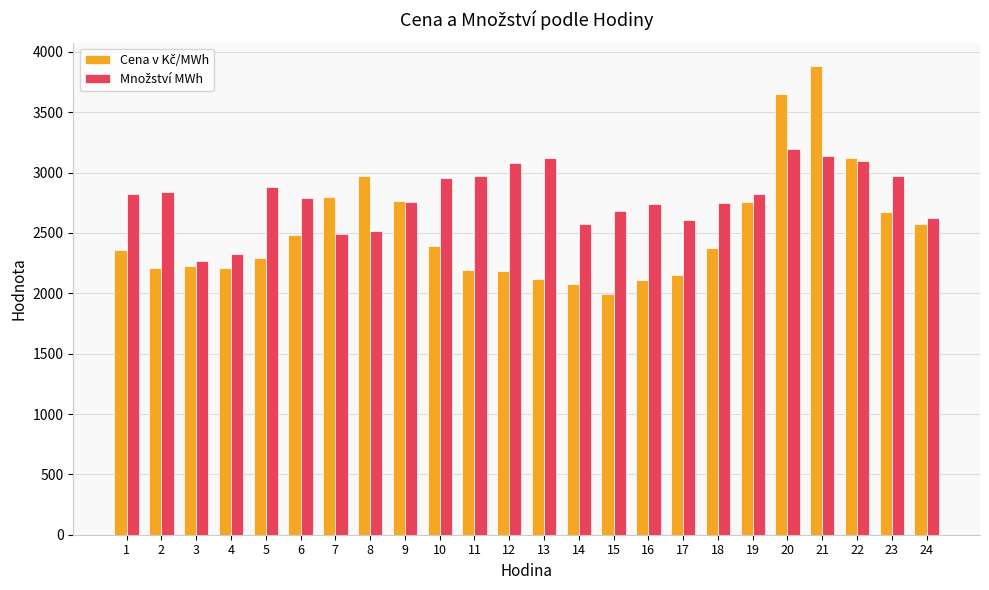

What is the total value across all series at 21?

7021.0